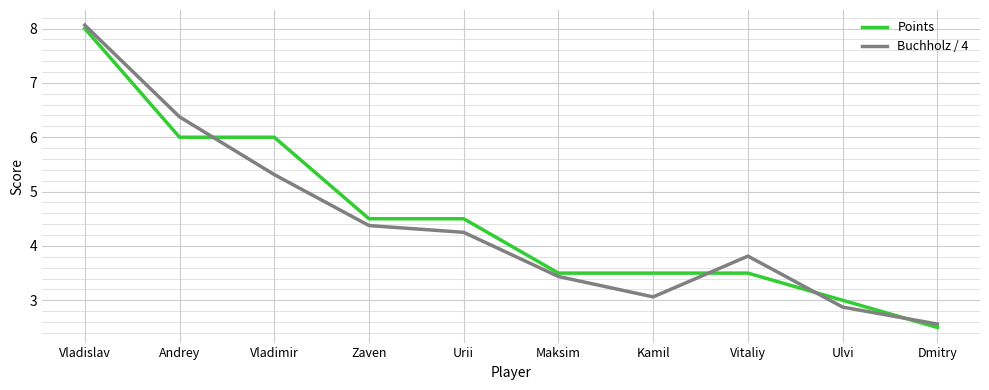

Which series changed the most between Urii and Ulvi?

Points